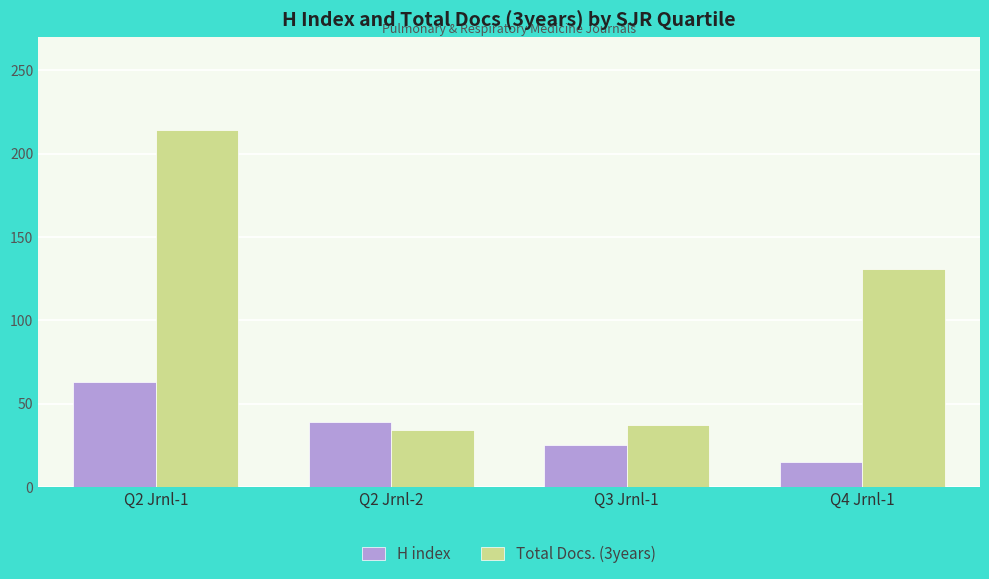

What is the difference between the maximum and minimum values in the H index series?

48